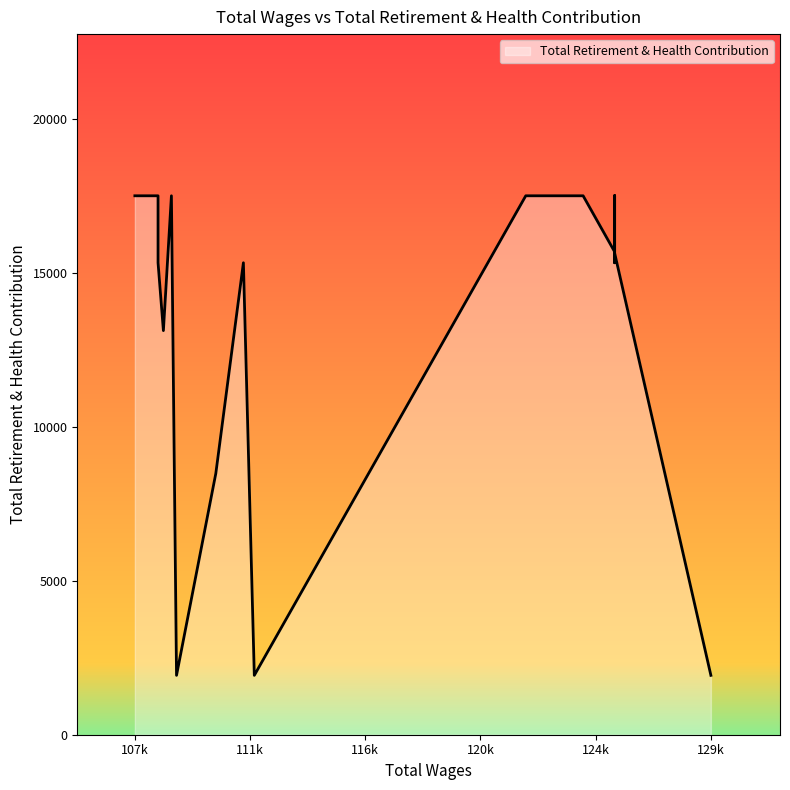

Is it true that the value at 129226.0 is 1927?

True